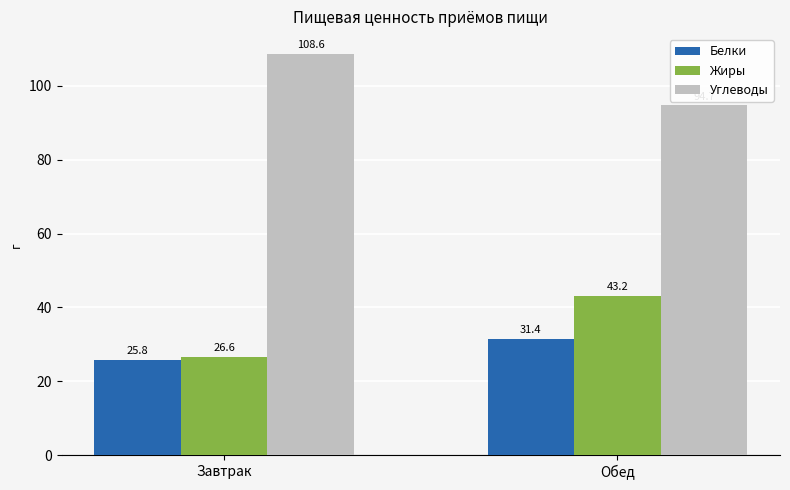

How many series are shown in this chart?

3